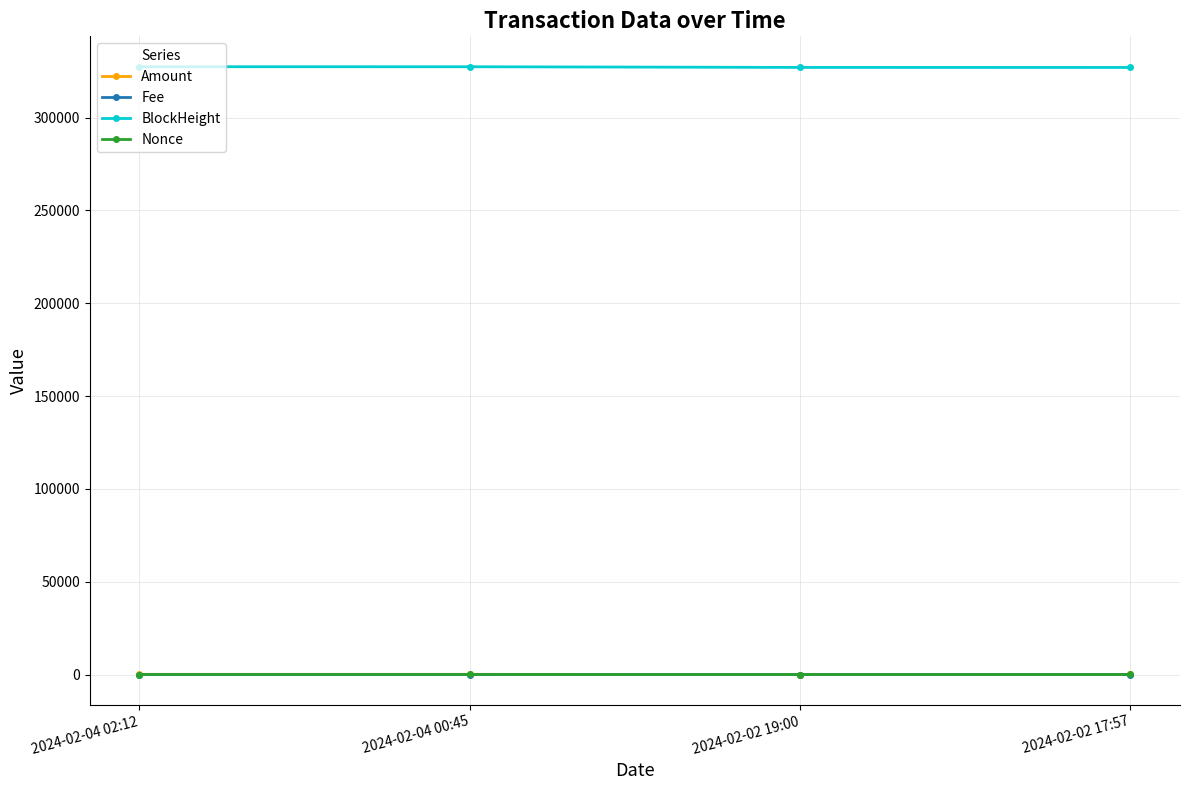

What is the sum of the Amount values at 2024-02-02 17:57 and 2024-02-04 00:45?

92.0